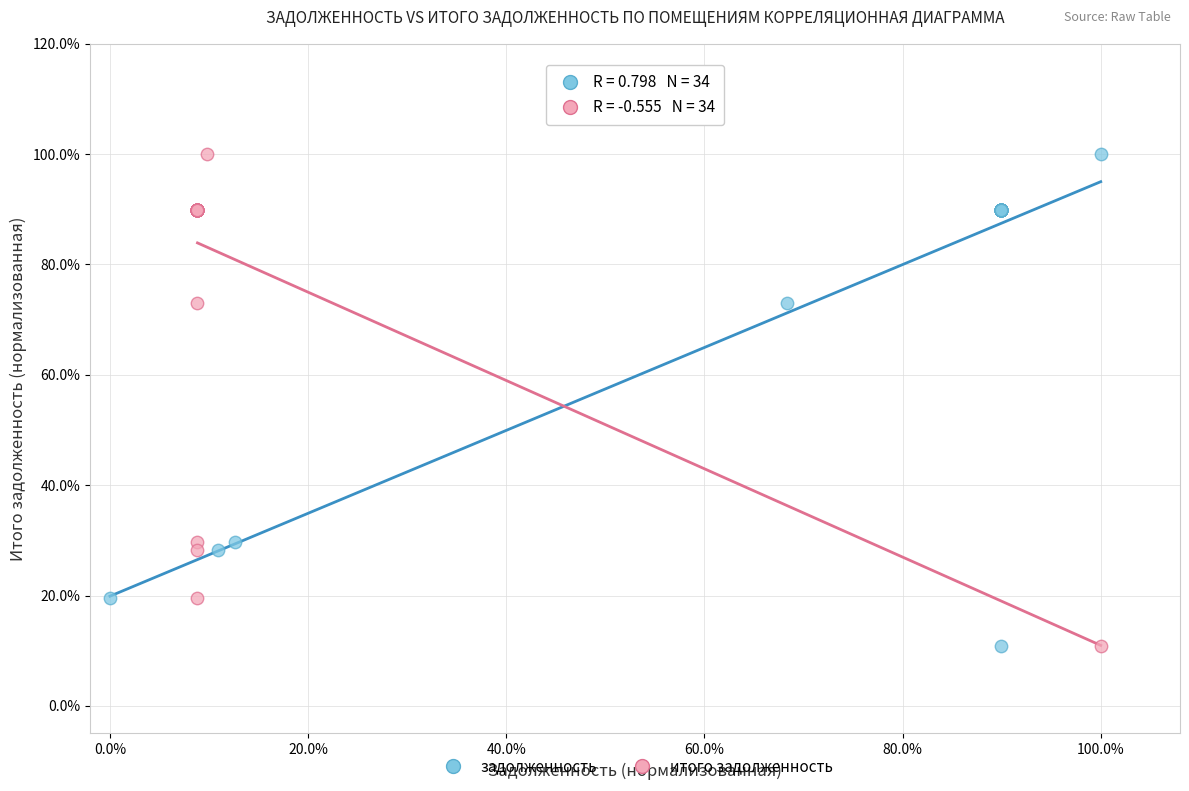

What are all the series names shown in the legend?

задолженность, итого задолженность